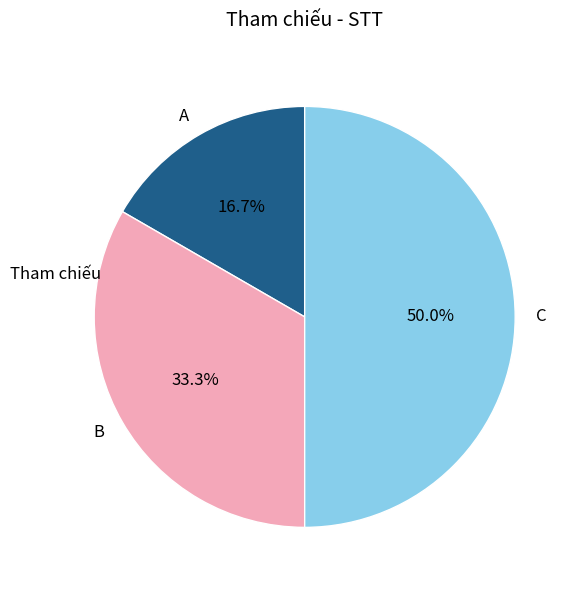

Which slice is the smallest?

A